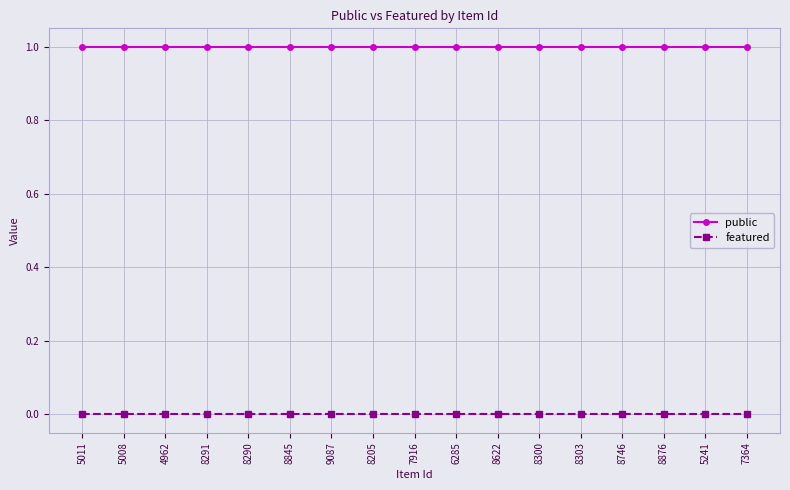

Reading right to left, transcribe all the data shown in this chart.

public: 1	1	1	1	1	1	1	1	1	1	1	1	1	1	1	1	1
featured: 0	0	0	0	0	0	0	0	0	0	0	0	0	0	0	0	0